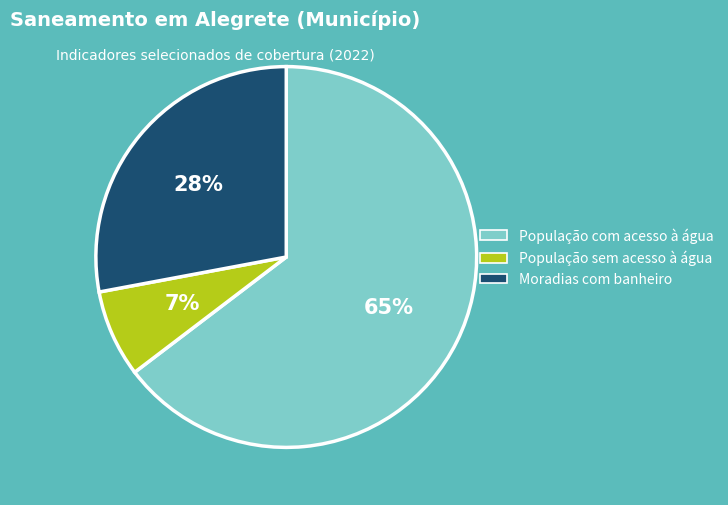

Which category has the smallest portion of the pie?

População sem acesso à água